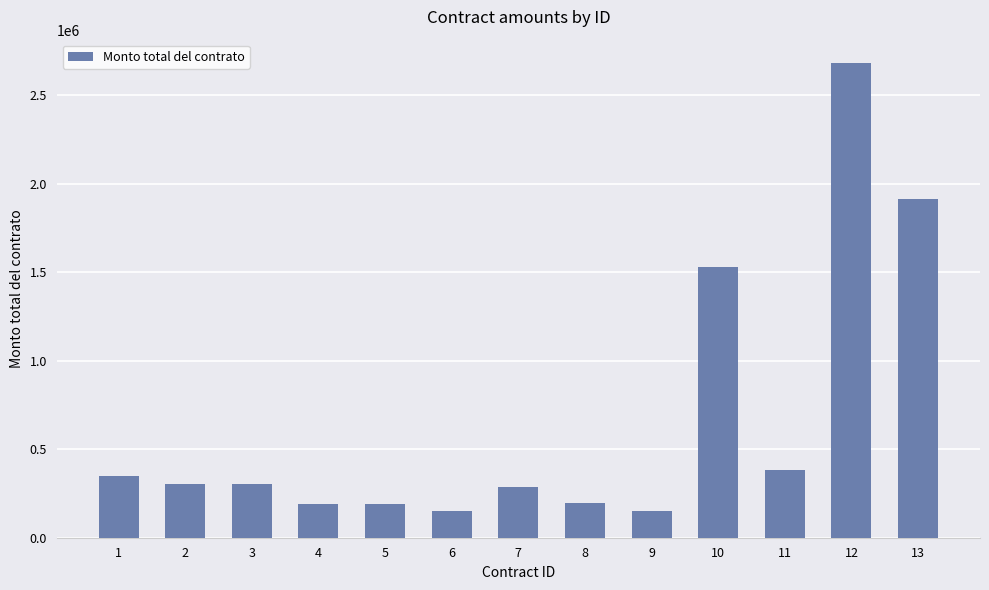

How many data points does each series have?

13